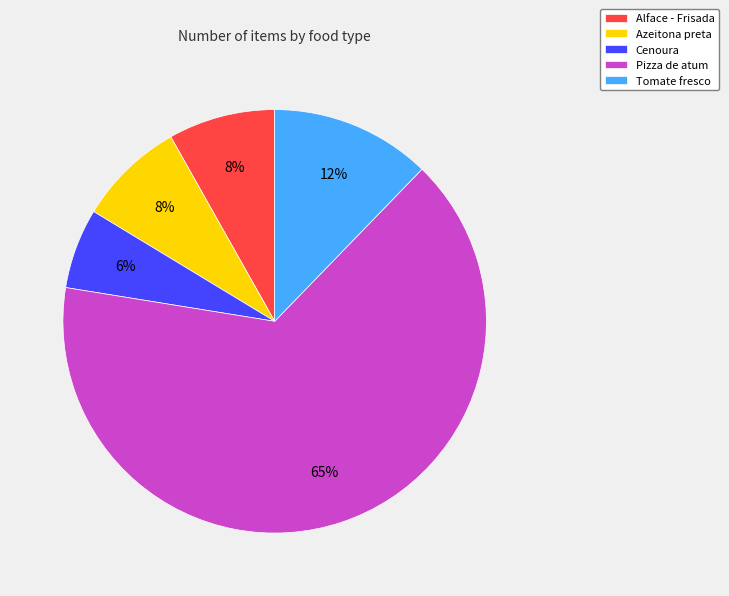

How many slices are in this pie chart?

5